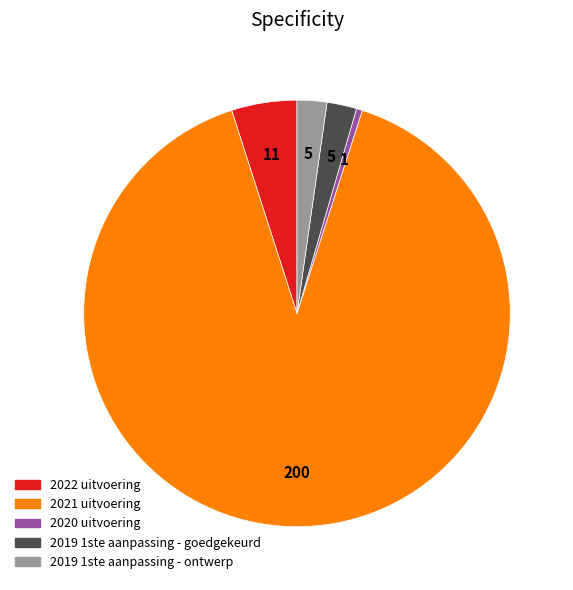

True or false: 2019 1ste aanpassing - ontwerp accounts for 16% of the total.

False